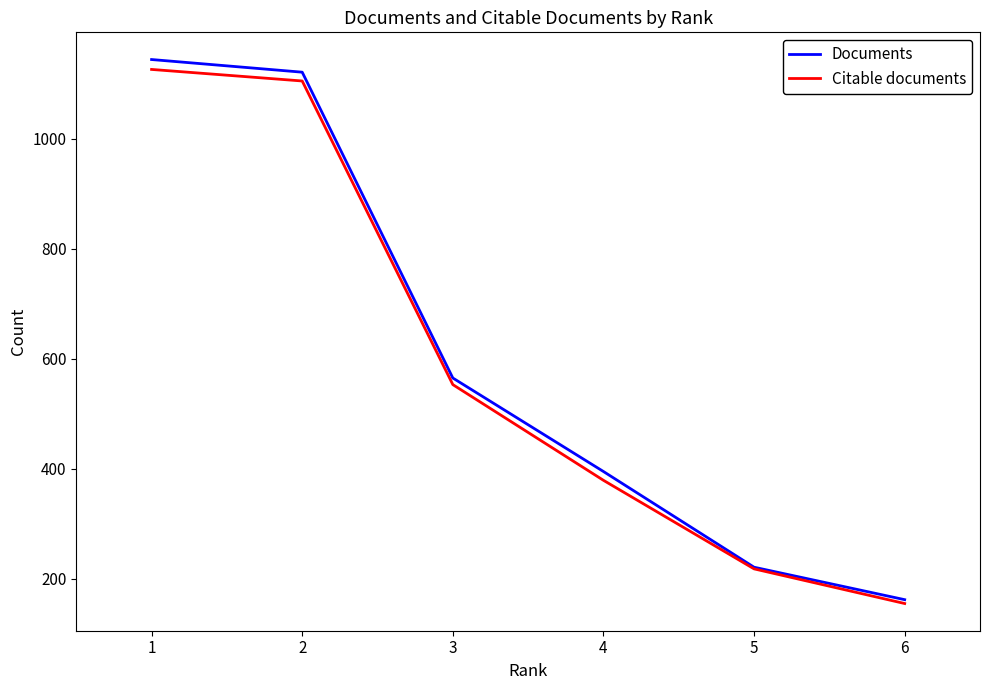

What is the highest value of the Documents series?

1144